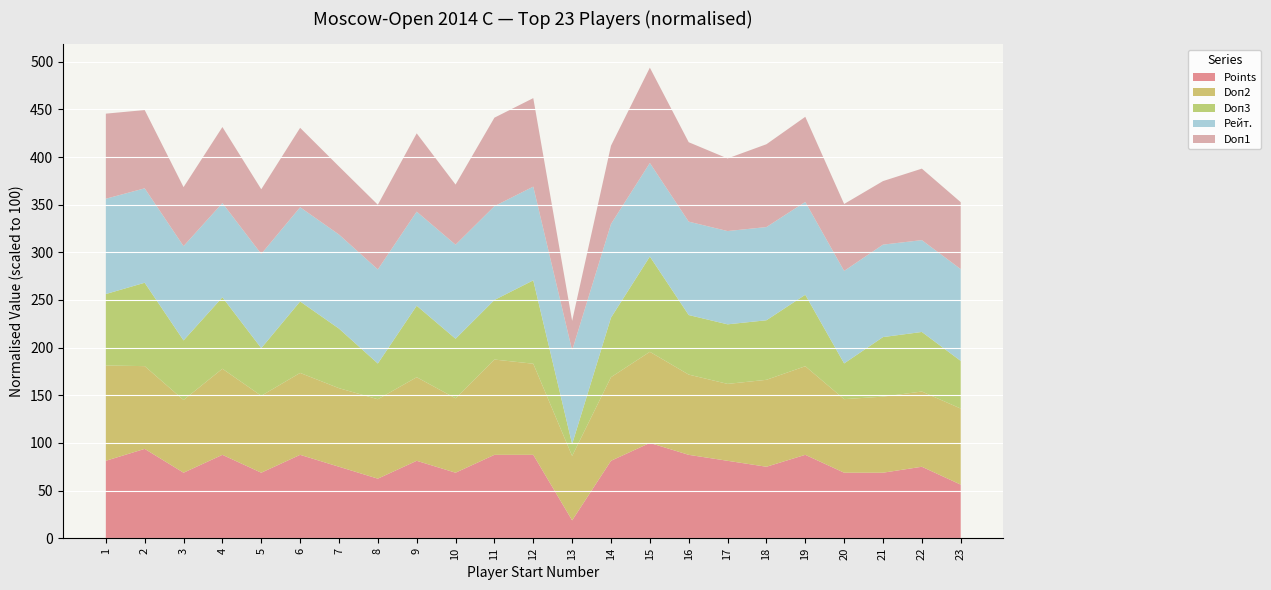

Is it true that Points equals 87.5 at 11?

True